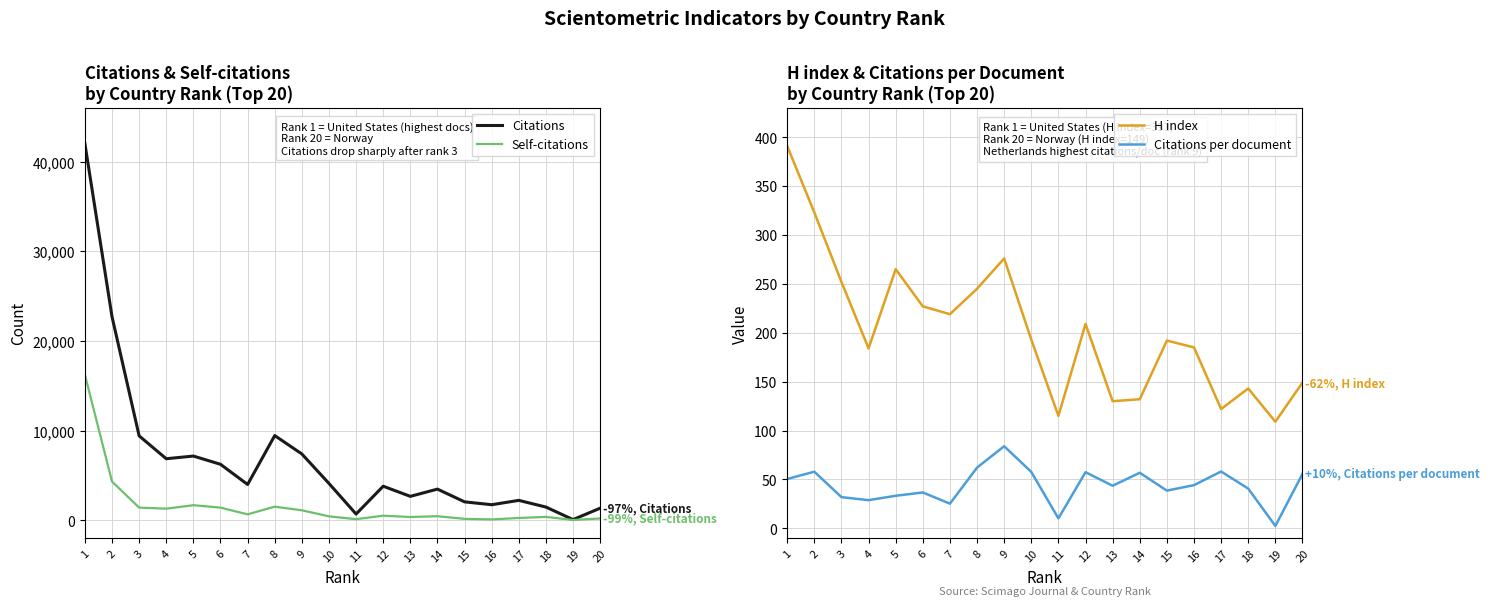

Between 6 and 7, which series saw the biggest shift?

Citations